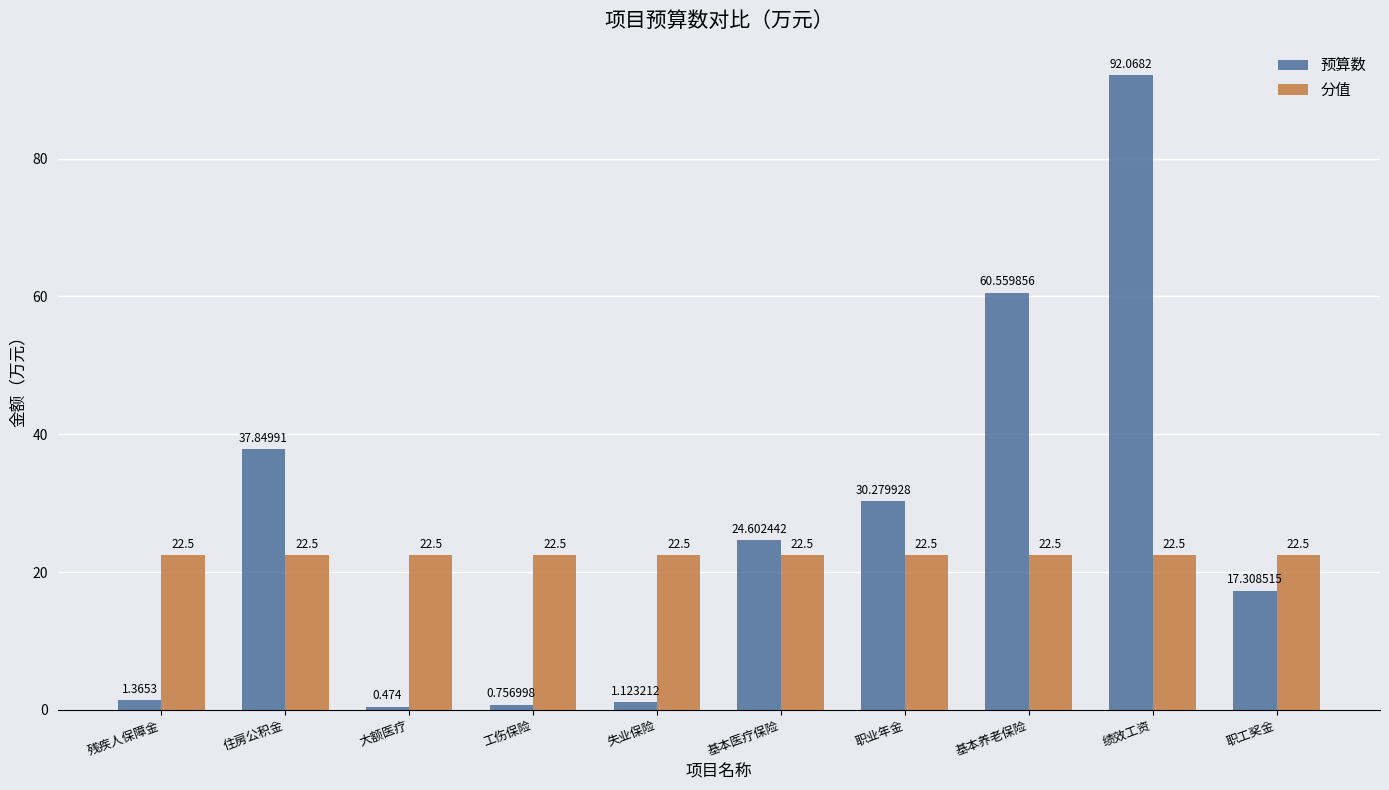

At which category is the sum across all series the highest?

绩效工资